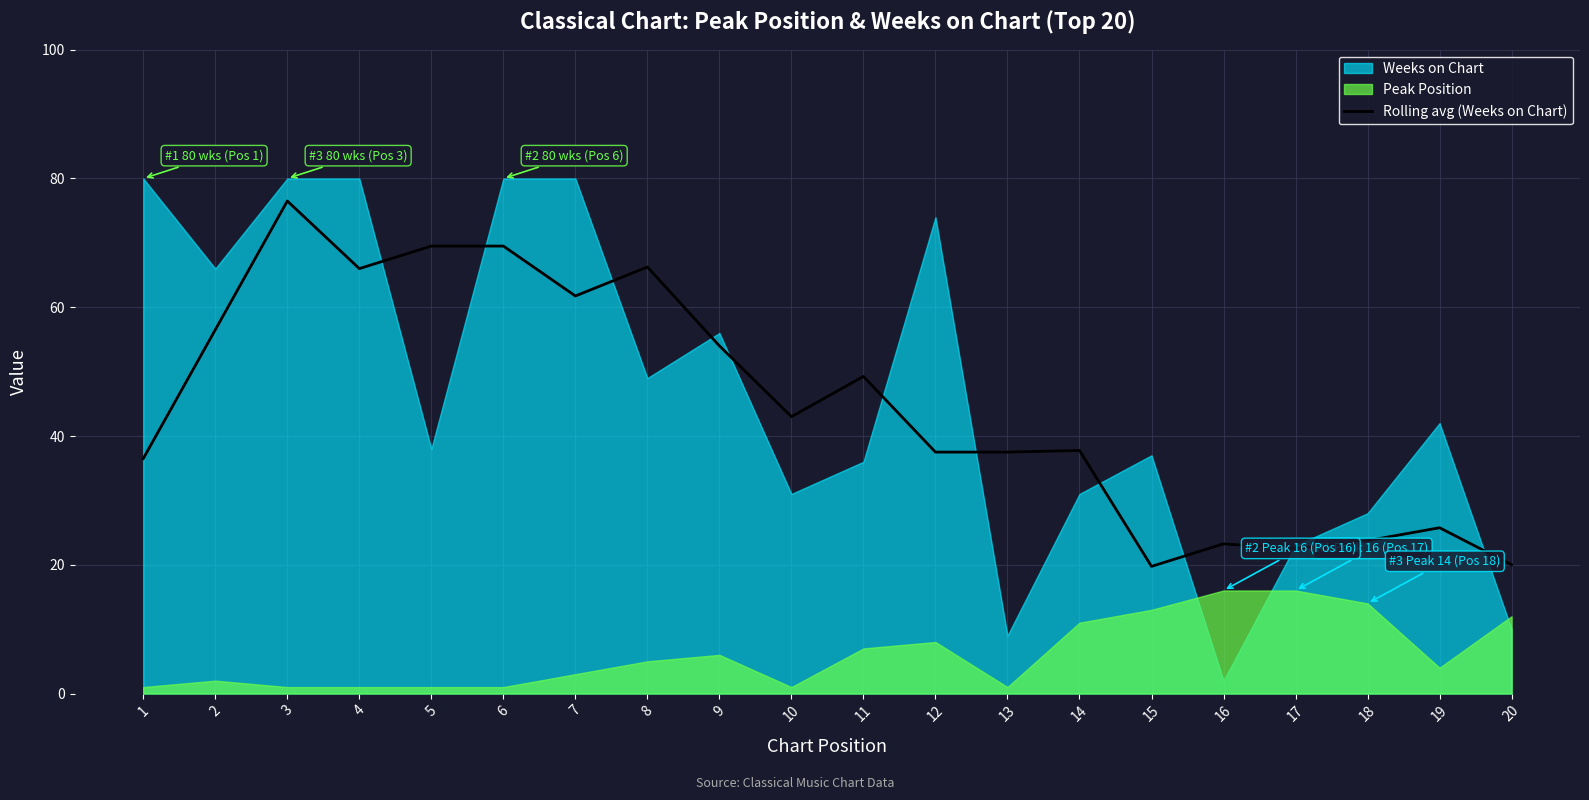

At which label is Rolling avg (Weeks on Chart) closest to 48?

11